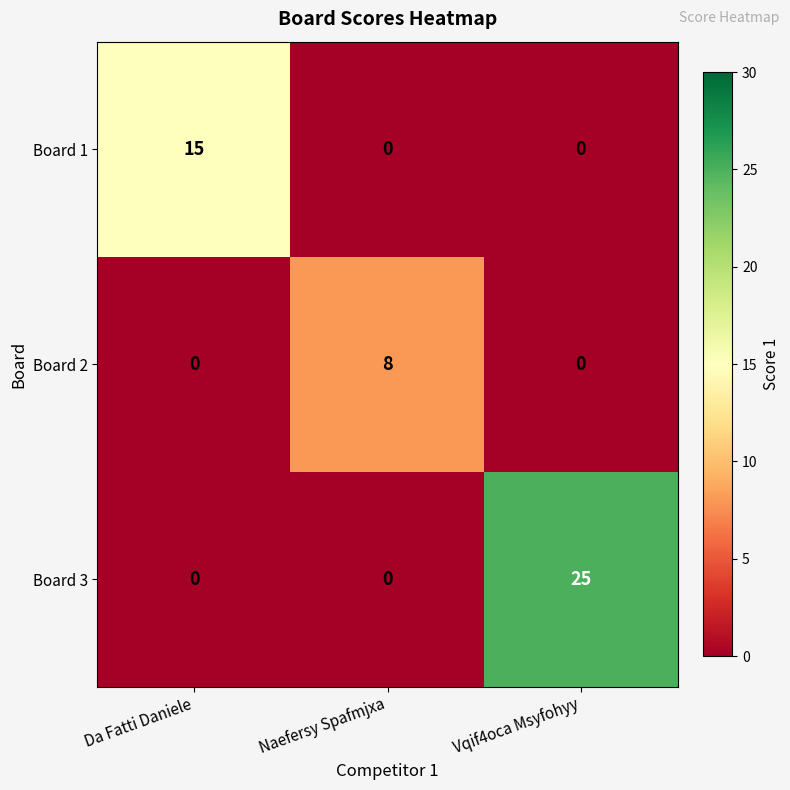

How many Board 3 values are between 0 and 25?

3